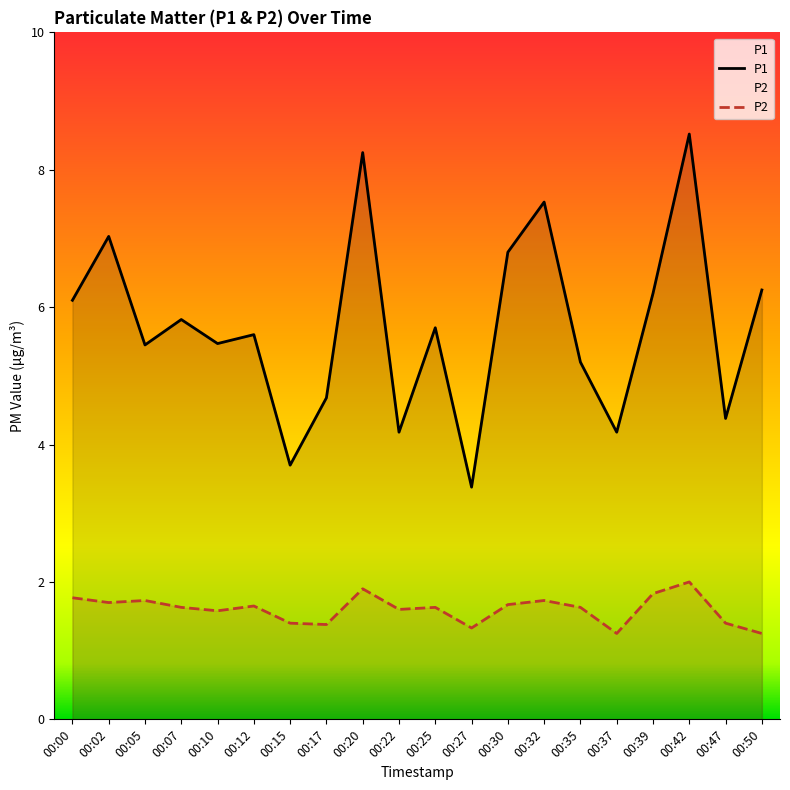

True or false: P2 has more than 0 interior local peaks.

True